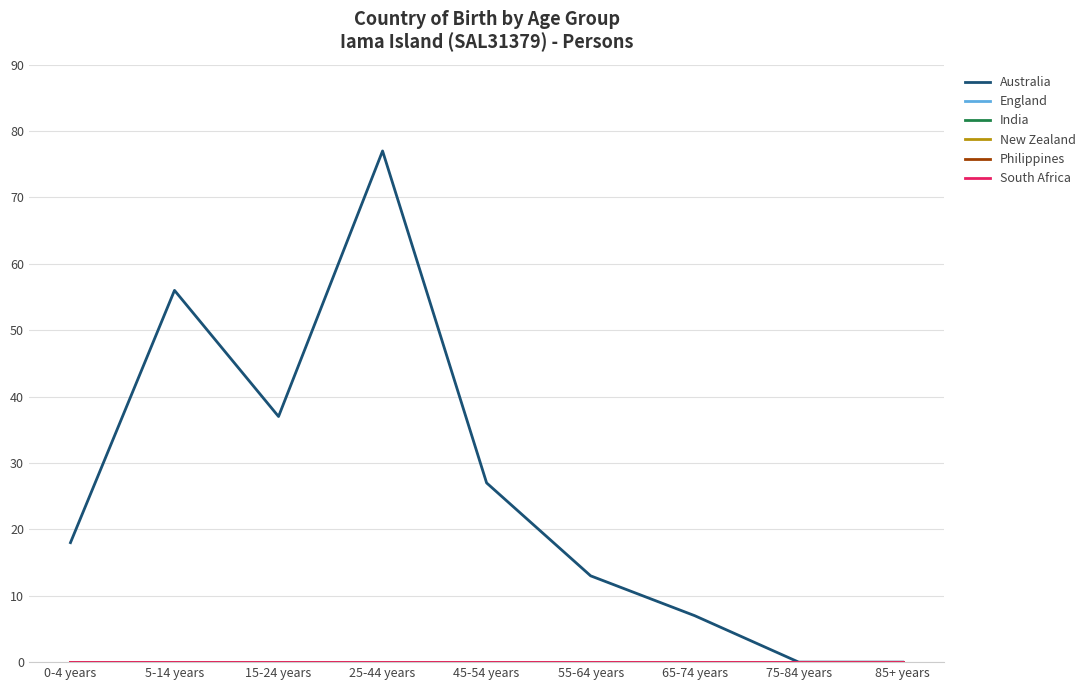

What is the label of the 1st point from the right?

85+ years